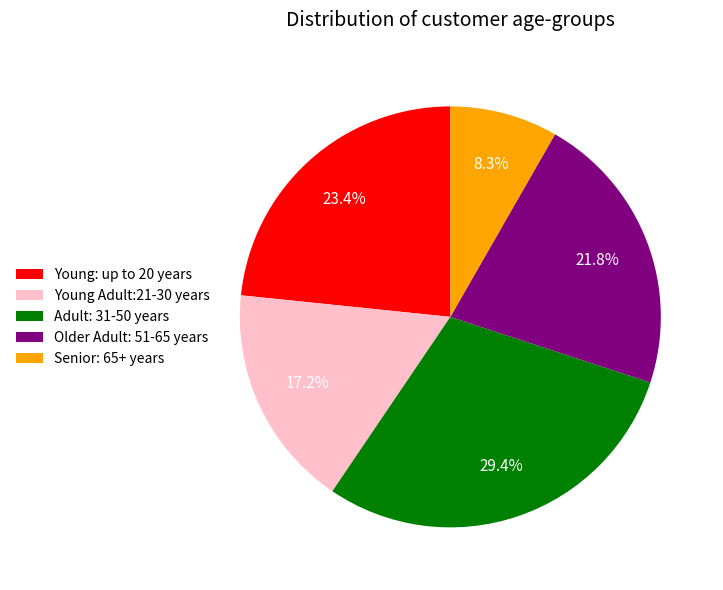

Between Senior: 65+ years and Adult: 31-50 years, which is larger?

Adult: 31-50 years